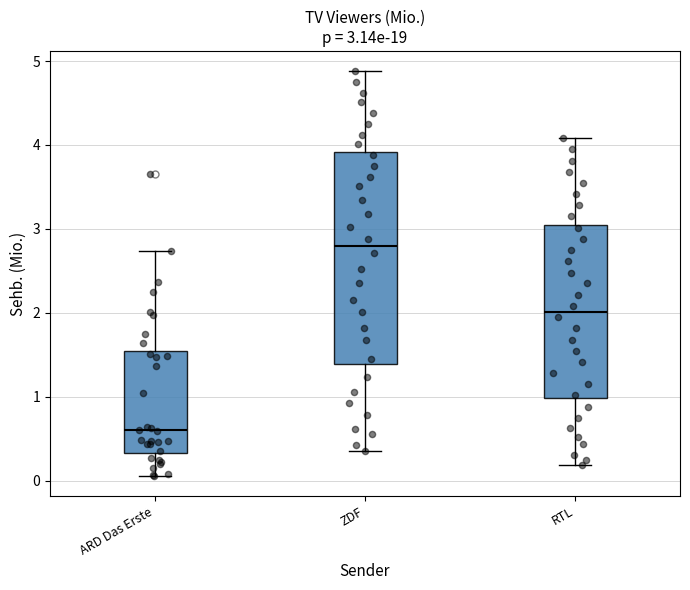

Which box's median line is the lowest?

ARD Das Erste